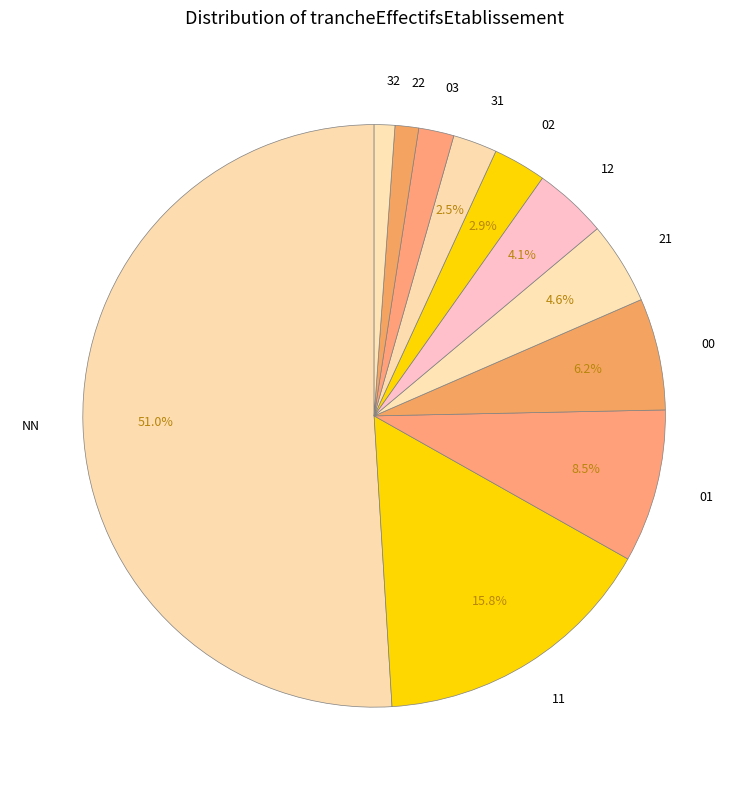

The 21 slice represents 5% of the pie. True or false?

True